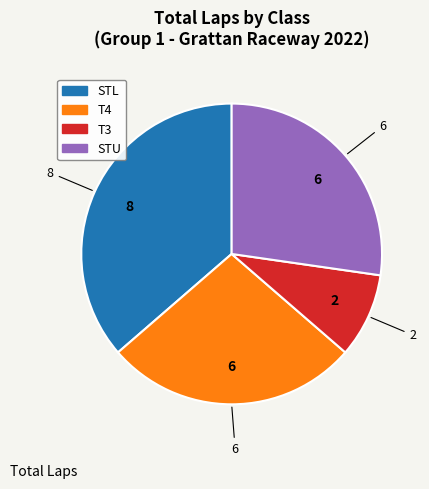

Is the sum of STU and T3 greater than half?

No